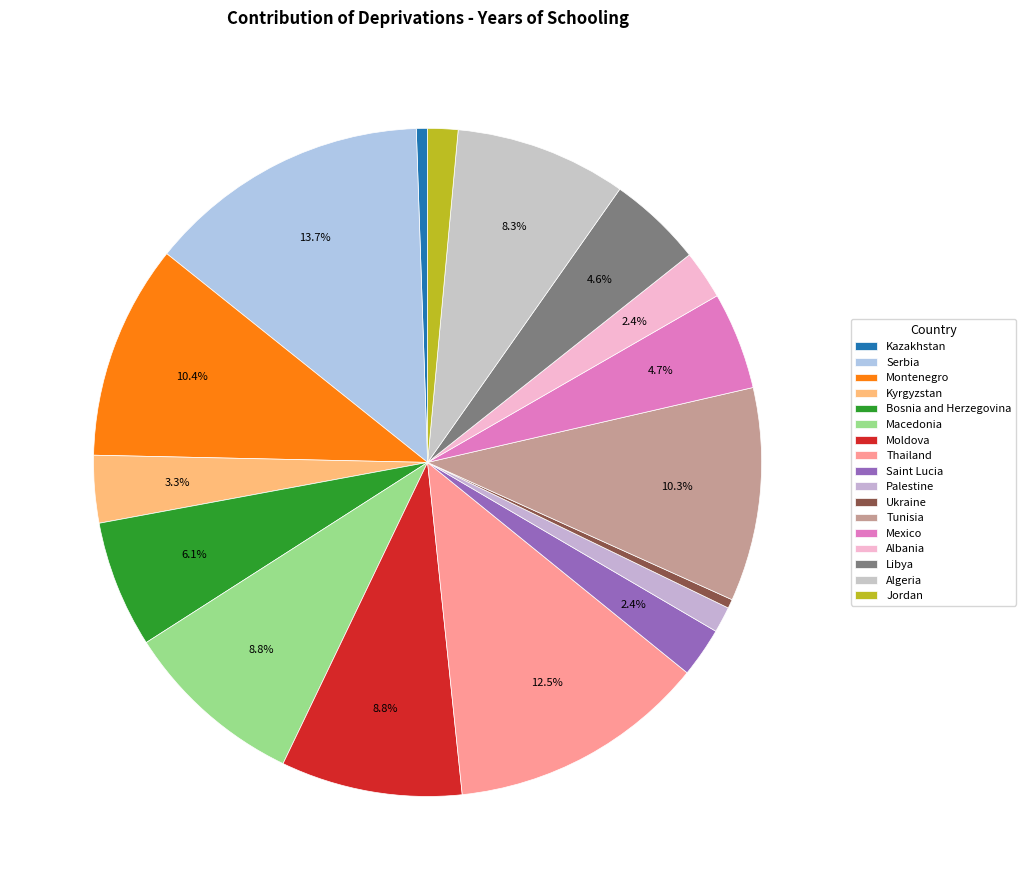

Is it true that Libya is 5% of the pie?

True